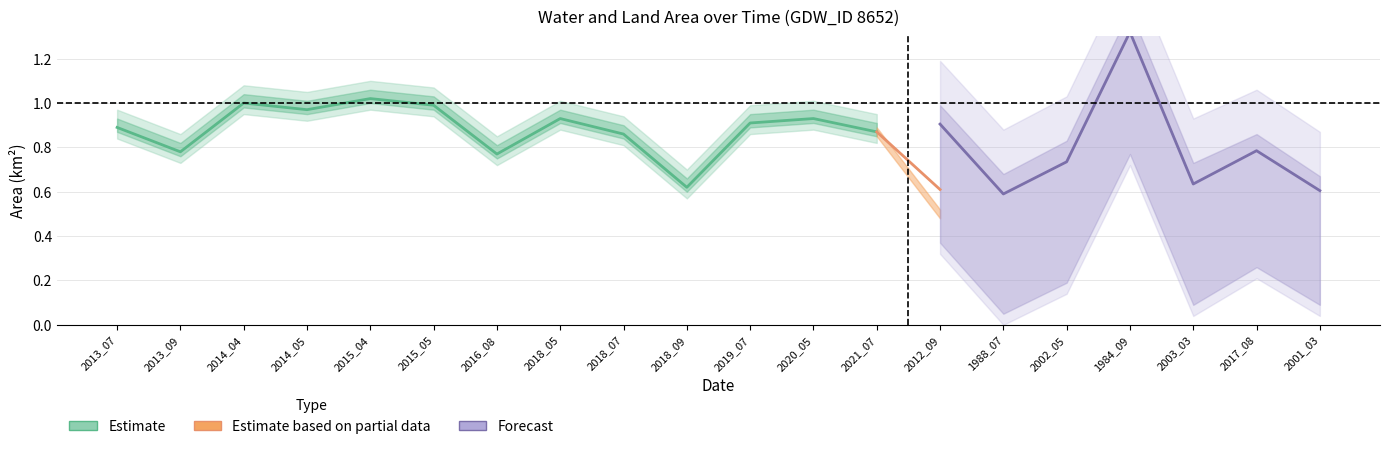

True or false: landArea and origlandArea intersect in this chart.

False